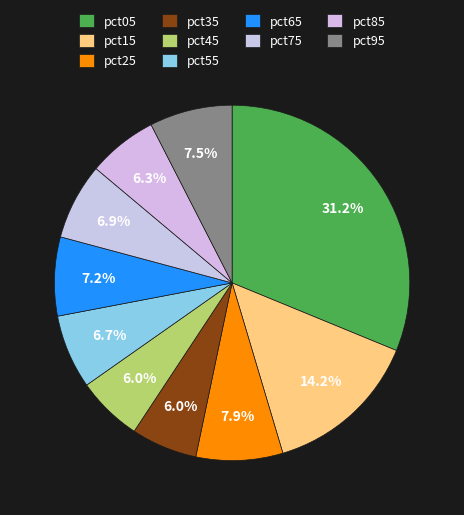

To the nearest percent, what is the average slice percentage?

10%